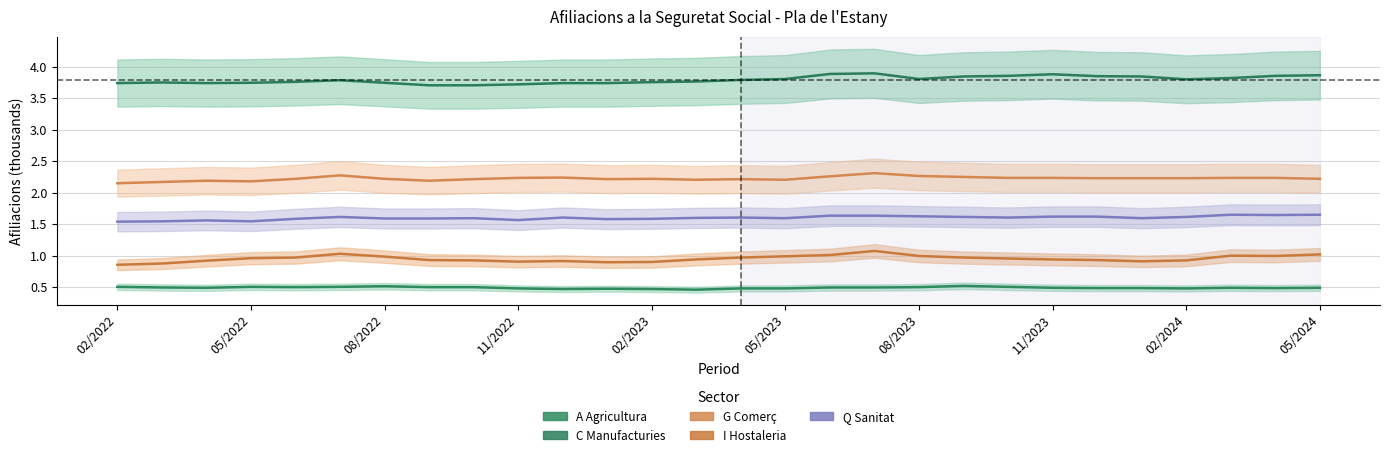

Is the value of I Hostaleria at 05/2022 greater than the value of Q Sanitat at 21?

No